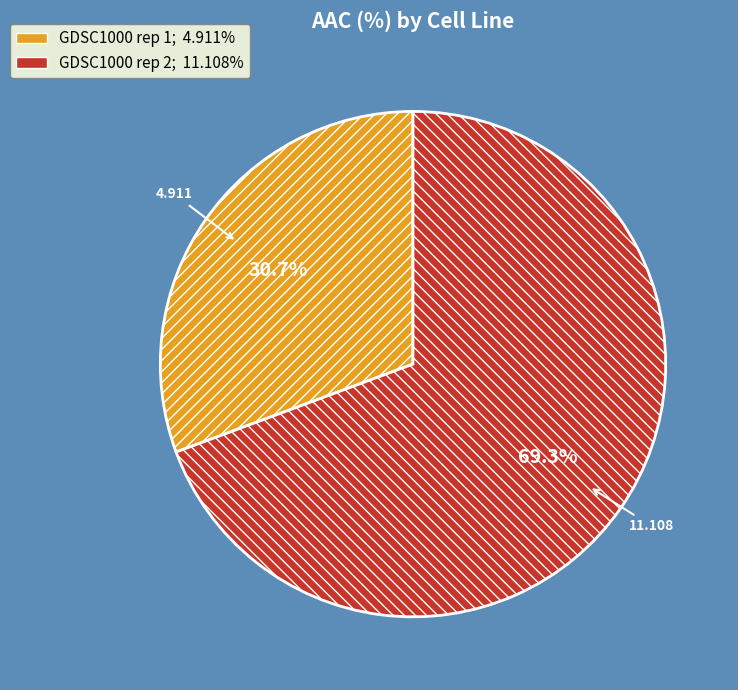

To the nearest percent, what is the difference between the largest and smallest slice percentages?

39%